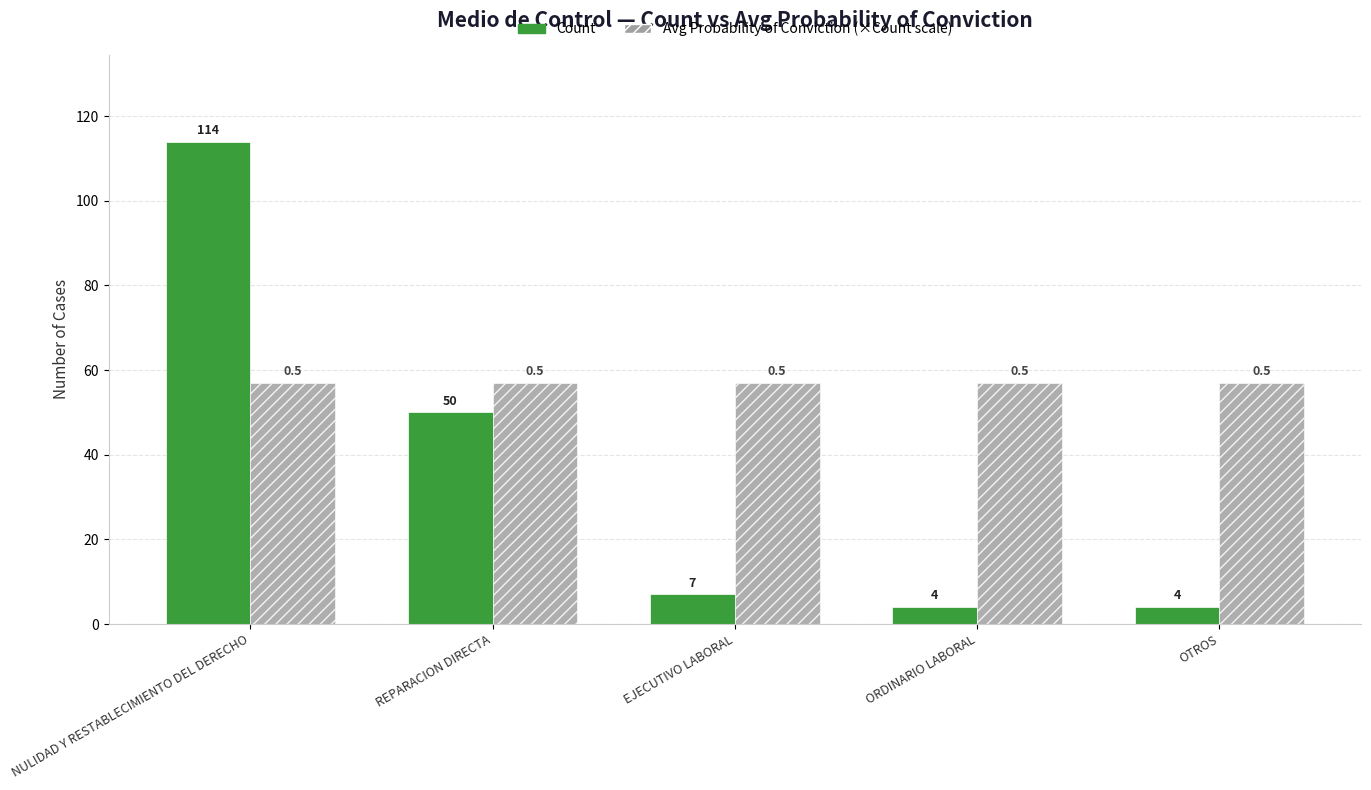

What is the label of the 2nd bar from the left?

REPARACION DIRECTA